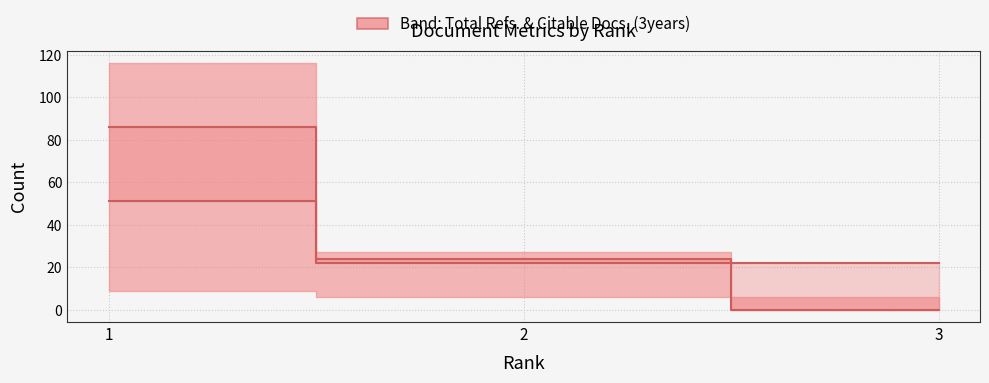

How many values in the Total Docs. (3years) series are below 24?

1